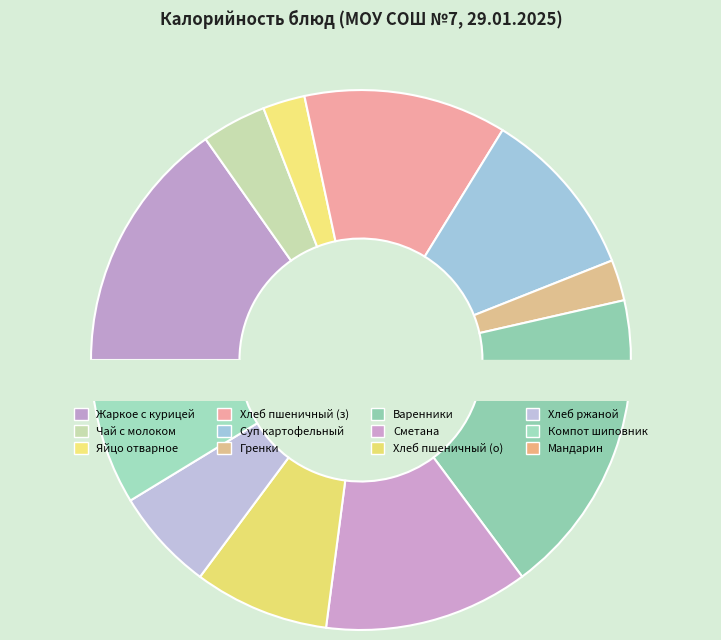

Does Ржаной account for over 50% of the chart?

No